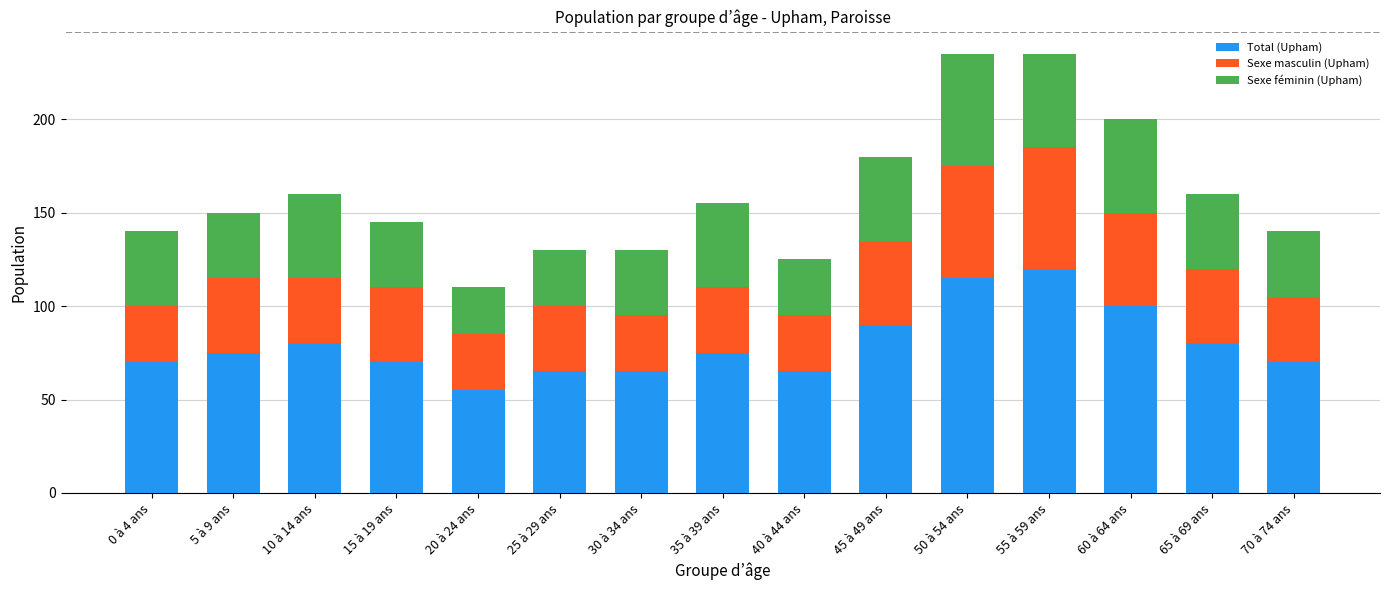

What is the sum of all Total (Upham) values?

1195